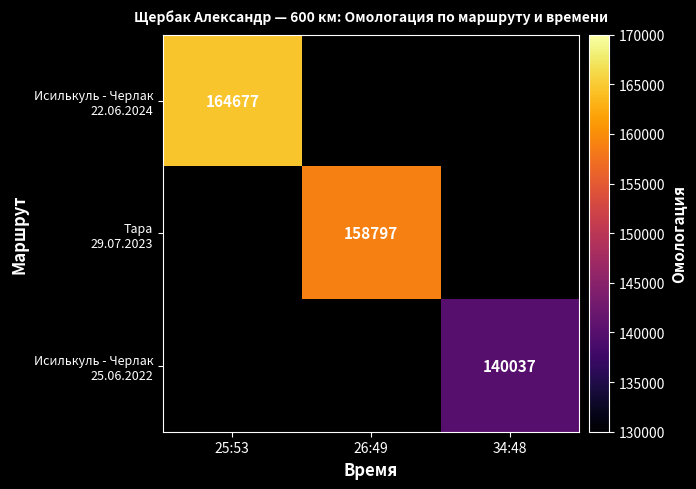

At how many categories does at least one series exceed 149887?

2